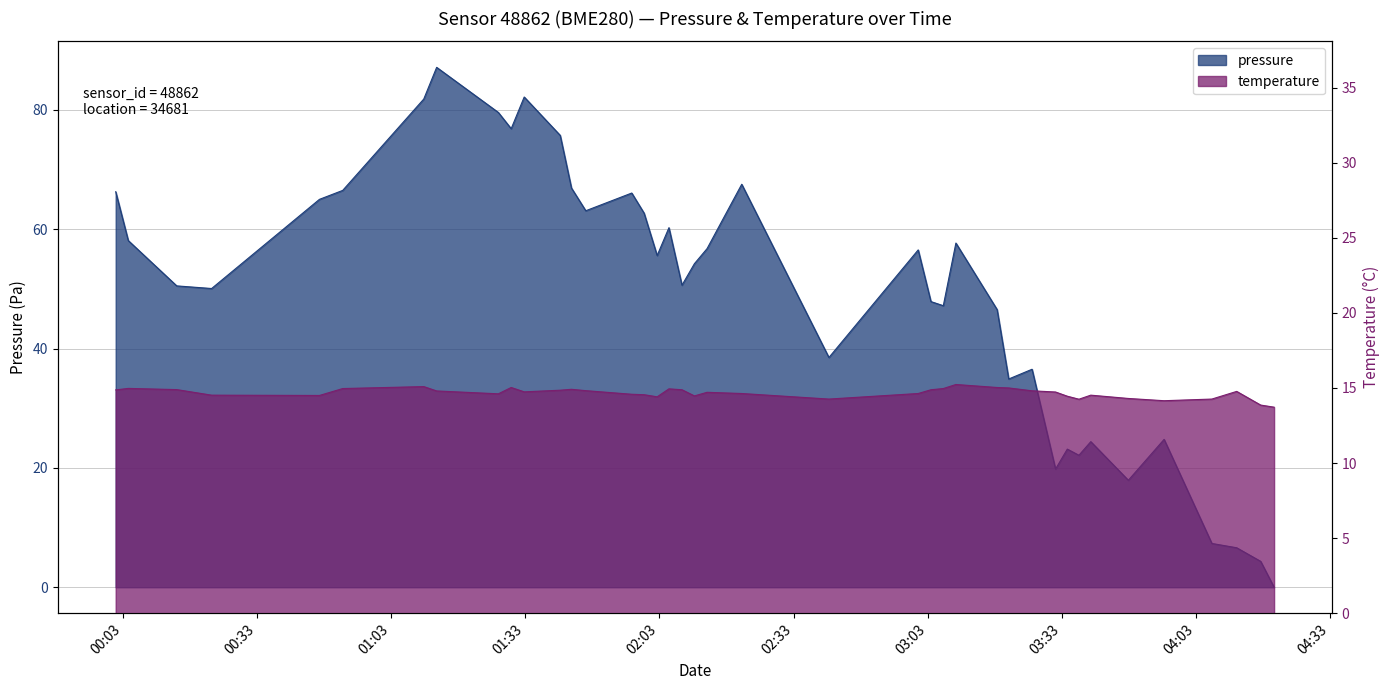

Reading left to right, list all the values displayed in this chart.

pressure: 2022-10-03T00:01:24=66.3	2022-10-03T00:04:13=58.1	2022-10-03T00:15:03=50.5	2022-10-03T00:22:51=50.1	2022-10-03T00:46:58=65.0	2022-10-03T00:52:10=66.5	2022-10-03T01:10:18=81.8	2022-10-03T01:13:11=87.1	2022-10-03T01:26:59=79.6	2022-10-03T01:29:51=76.8	2022-10-03T01:32:46=82.1	2022-10-03T01:40:49=75.7	2022-10-03T01:43:20=66.9	2022-10-03T01:46:32=63.1	2022-10-03T01:56:49=66.1	2022-10-03T01:59:35=62.7	2022-10-03T02:02:30=55.6	2022-10-03T02:05:08=60.2	2022-10-03T02:08:03=50.6	2022-10-03T02:10:50=54.2	2022-10-03T02:13:40=56.8	2022-10-03T02:21:25=67.5	2022-10-03T02:40:55=38.5	2022-10-03T03:00:53=56.5	2022-10-03T03:03:44=47.9	2022-10-03T03:06:30=47.2	2022-10-03T03:09:19=57.7	2022-10-03T03:18:32=46.5	2022-10-03T03:21:08=34.9	2022-10-03T03:26:21=36.5	2022-10-03T03:31:36=19.8	2022-10-03T03:34:14=23.1	2022-10-03T03:36:50=22.1	2022-10-03T03:39:29=24.4	2022-10-03T03:47:53=17.9	2022-10-03T03:55:53=24.8	2022-10-03T04:06:34=7.3	2022-10-03T04:12:07=6.6	2022-10-03T04:17:29=4.3	2022-10-03T04:20:29=0.0
temperature: 2022-10-03T00:01:24=14.9	2022-10-03T00:04:13=15.0	2022-10-03T00:15:03=14.9	2022-10-03T00:22:51=14.5	2022-10-03T00:46:58=14.5	2022-10-03T00:52:10=15.0	2022-10-03T01:10:18=15.1	2022-10-03T01:13:11=14.8	2022-10-03T01:26:59=14.6	2022-10-03T01:29:51=15.0	2022-10-03T01:32:46=14.7	2022-10-03T01:40:49=14.8	2022-10-03T01:43:20=14.9	2022-10-03T01:46:32=14.8	2022-10-03T01:56:49=14.6	2022-10-03T01:59:35=14.6	2022-10-03T02:02:30=14.4	2022-10-03T02:05:08=14.9	2022-10-03T02:08:03=14.9	2022-10-03T02:10:50=14.5	2022-10-03T02:13:40=14.7	2022-10-03T02:21:25=14.6	2022-10-03T02:40:55=14.3	2022-10-03T03:00:53=14.6	2022-10-03T03:03:44=14.9	2022-10-03T03:06:30=15.0	2022-10-03T03:09:19=15.2	2022-10-03T03:18:32=15.0	2022-10-03T03:21:08=15.0	2022-10-03T03:26:21=14.8	2022-10-03T03:31:36=14.7	2022-10-03T03:34:14=14.4	2022-10-03T03:36:50=14.2	2022-10-03T03:39:29=14.5	2022-10-03T03:47:53=14.3	2022-10-03T03:55:53=14.2	2022-10-03T04:06:34=14.3	2022-10-03T04:12:07=14.8	2022-10-03T04:17:29=13.9	2022-10-03T04:20:29=13.7